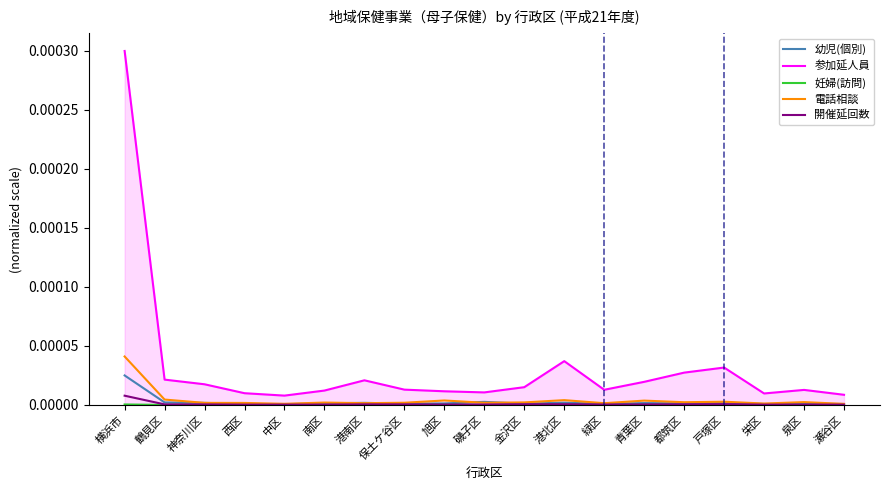

Which category has the lowest value across all series?

都筑区